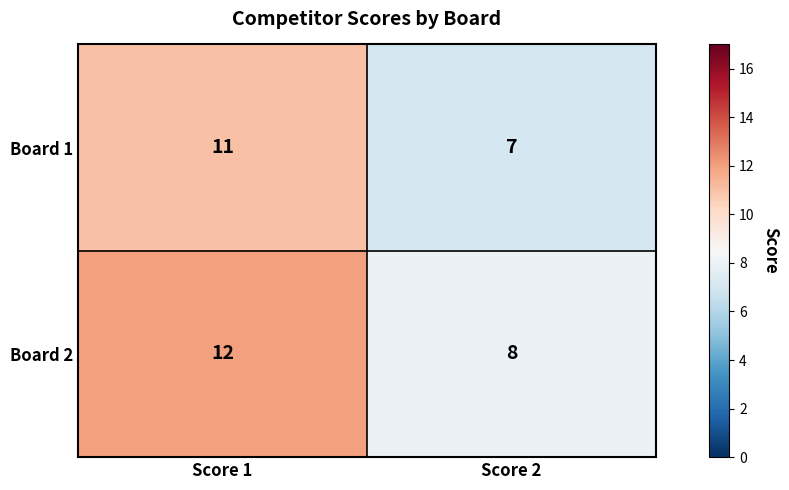

Reading right to left, transcribe all the data shown in this chart.

Board 1: Score 2=7	Score 1=11
Board 2: Score 2=8	Score 1=12